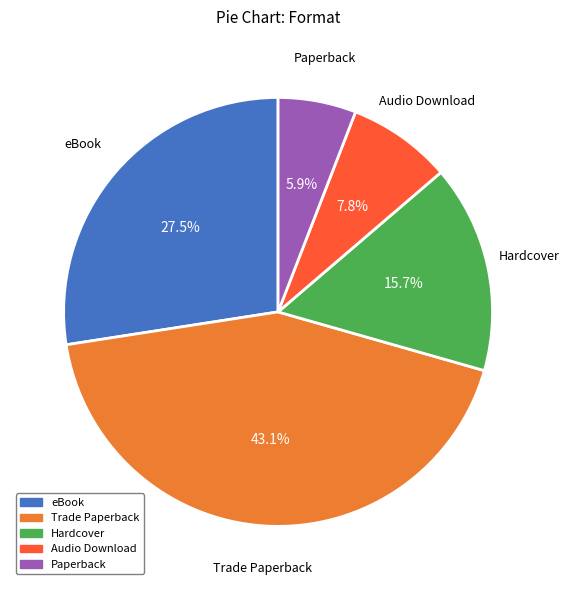

How many segments does this pie chart have?

5